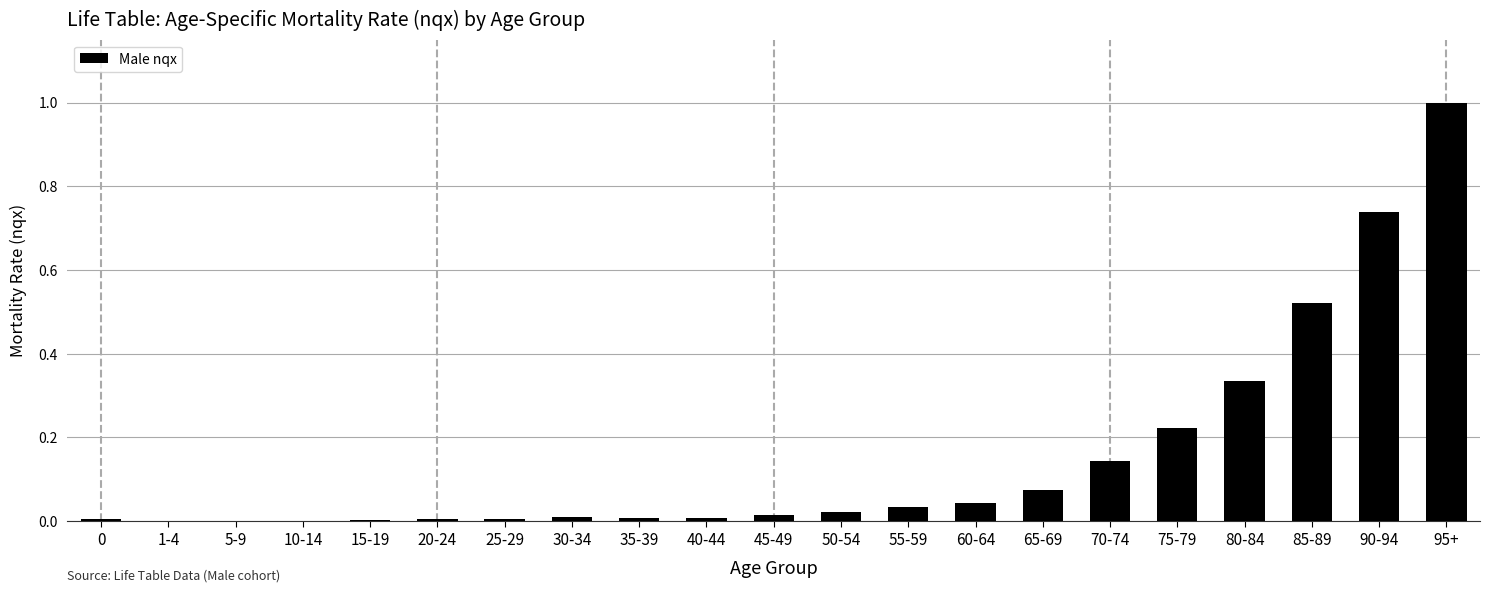

The value at 30-34 is 0.0. True or false?

True